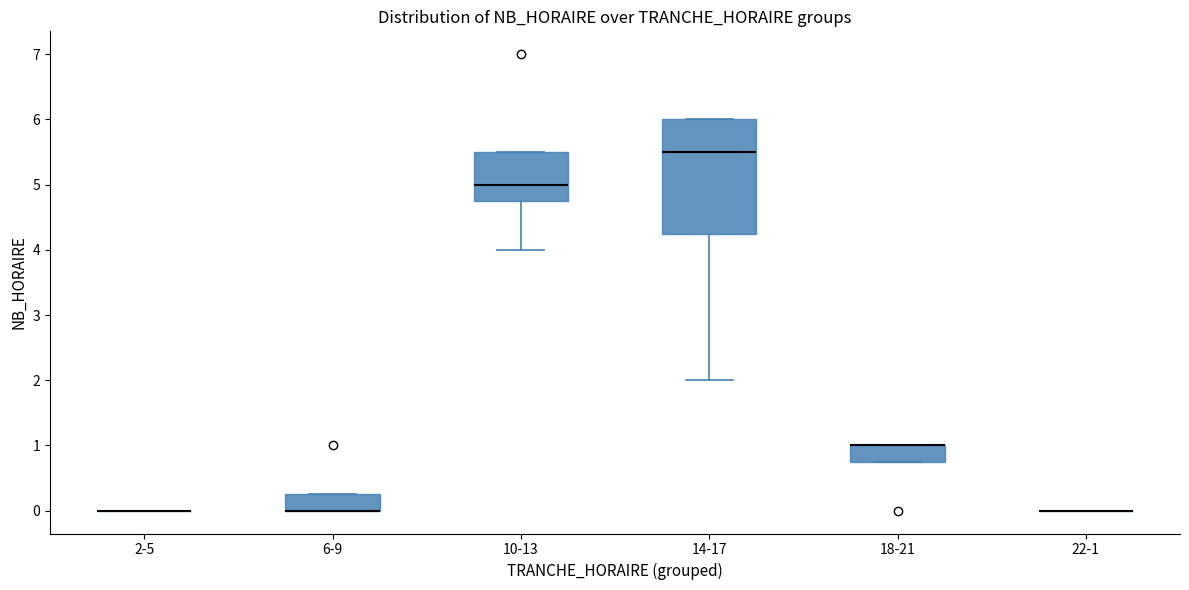

Where is the lower edge of the box for 18-21 on the y-axis? The values are not printed on the chart, so give them approximately, as read against the axis.

0.8